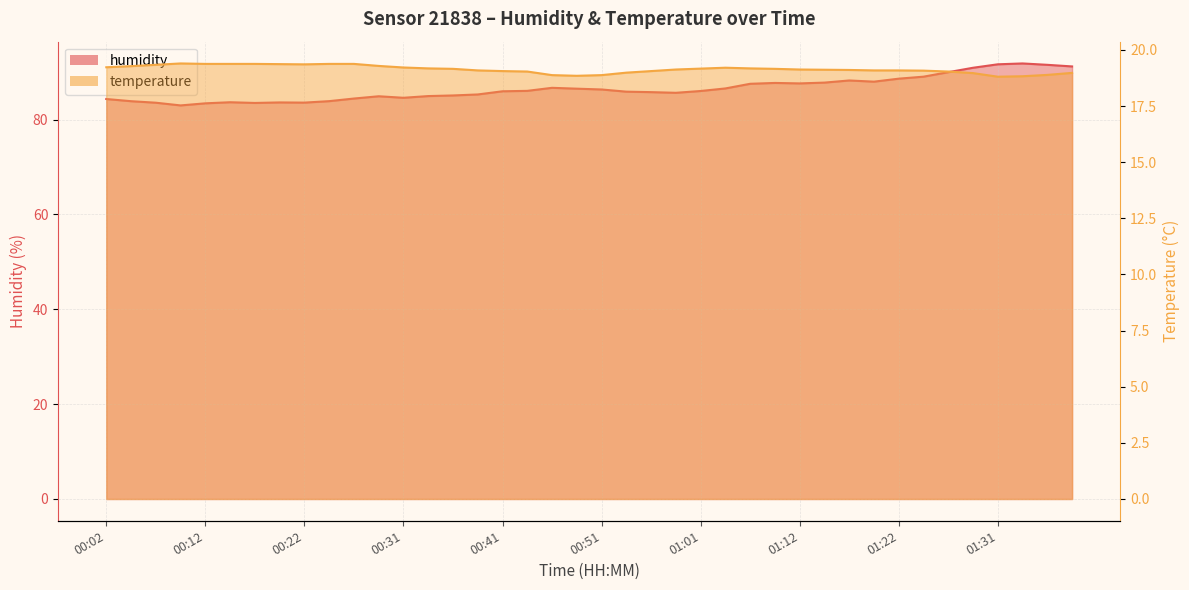

Which series has the largest total across all categories?

humidity